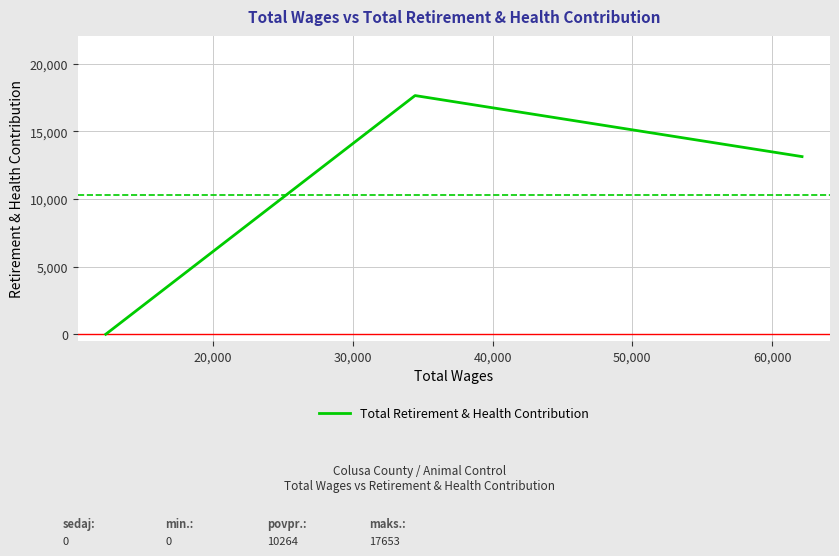

What is the sum of all values?

30792